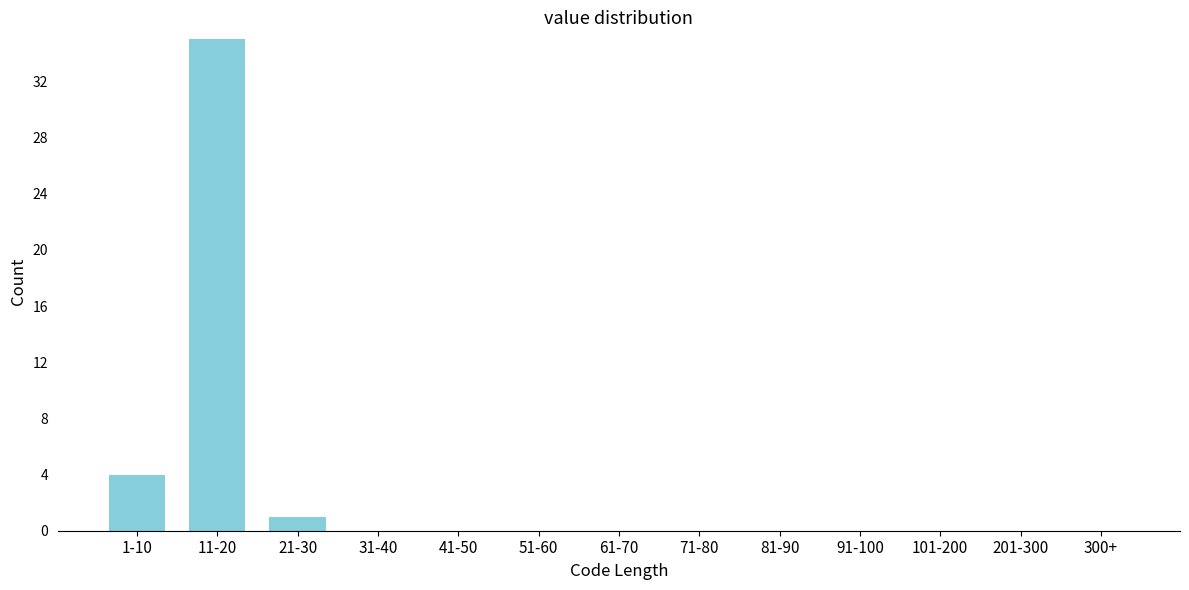

Reading right to left, list all the values displayed in this chart.

300+=0	201-300=0	101-200=0	91-100=0	81-90=0	71-80=0	61-70=0	51-60=0	41-50=0	31-40=0	21-30=1	11-20=35	1-10=4